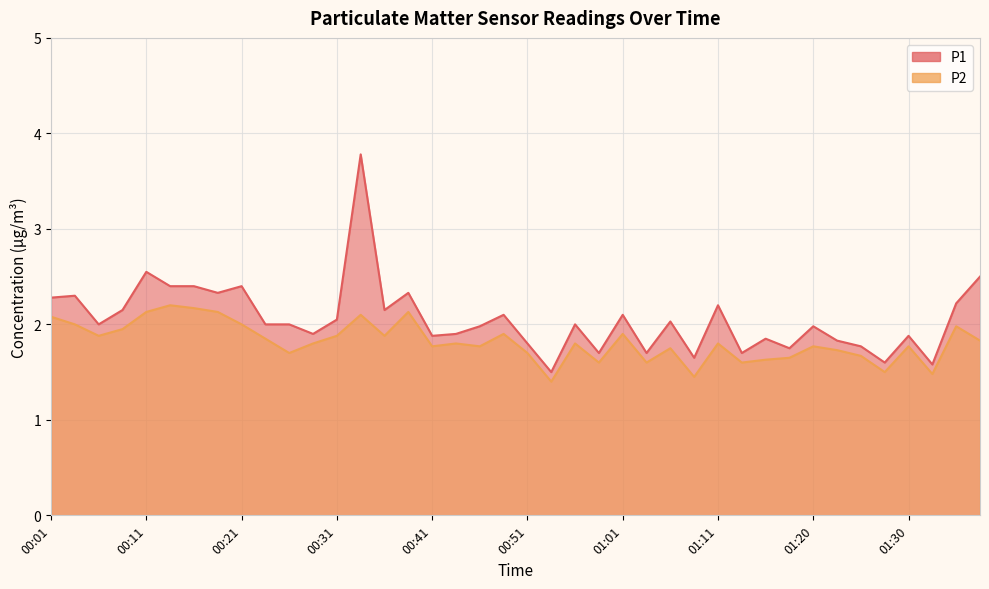

Rank the series at 00:31 from highest to lowest value.

P1, P2